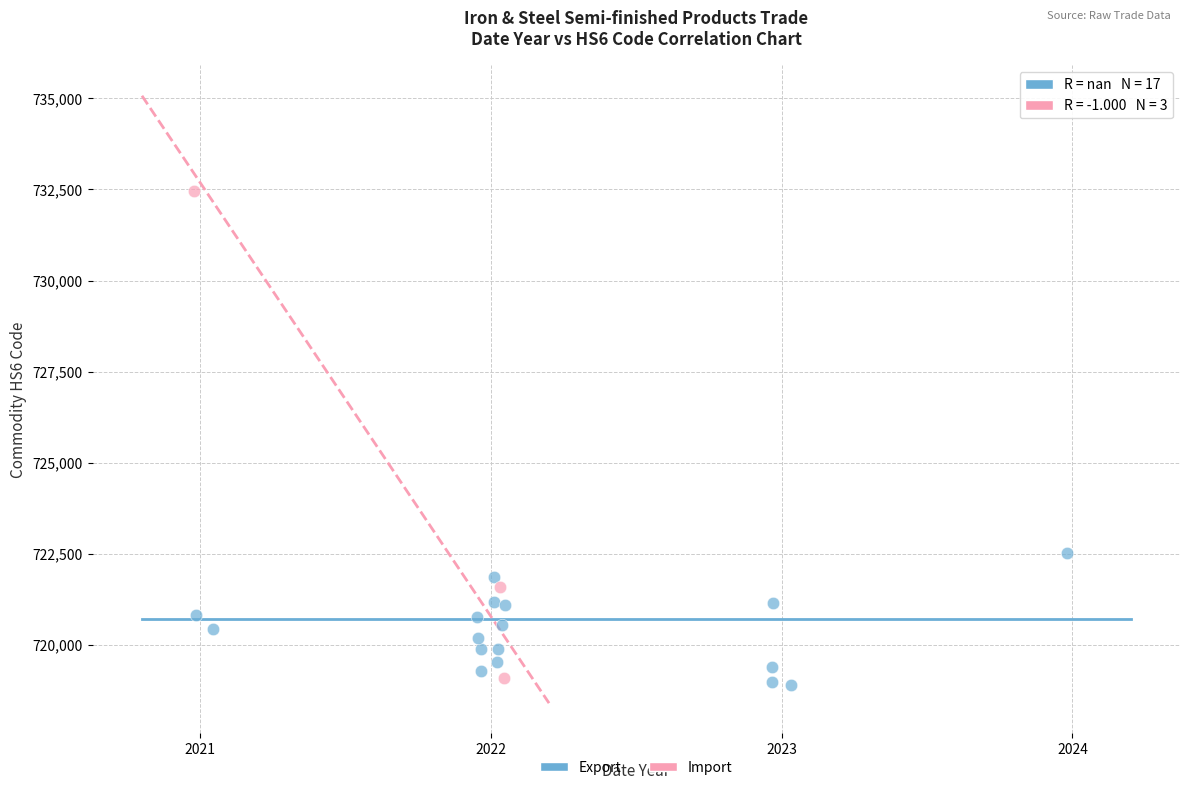

Which series reaches the maximum Y coordinate?

Import